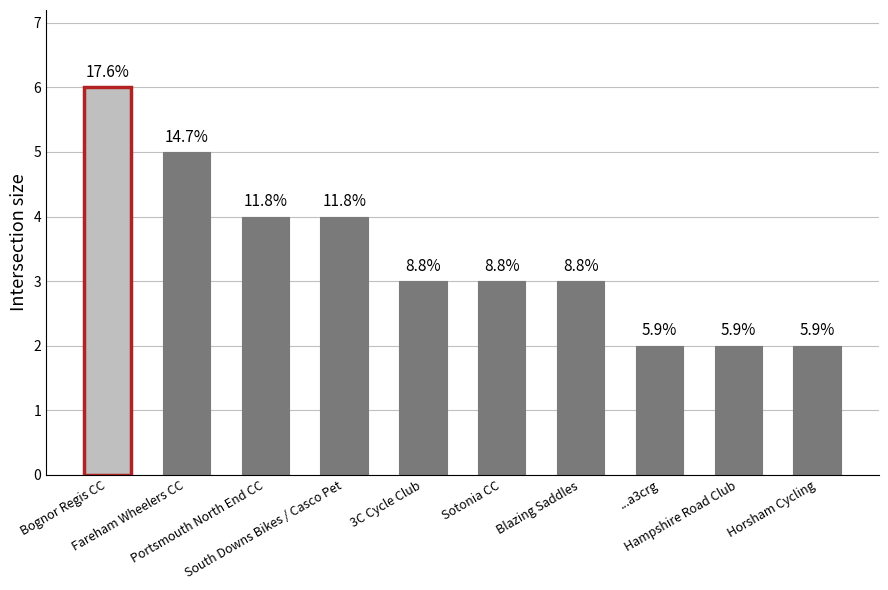

How many bars are there in total?

10